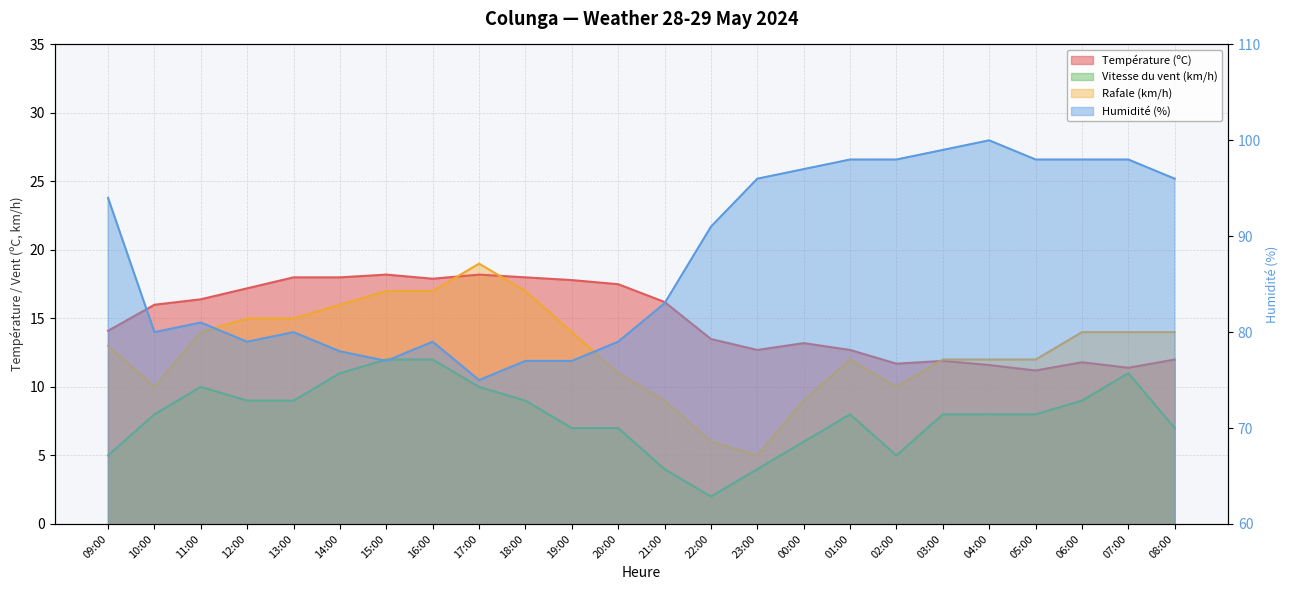

What is the sum of the Rafale (km/h) values at 02:00 and 23:00?

15.0